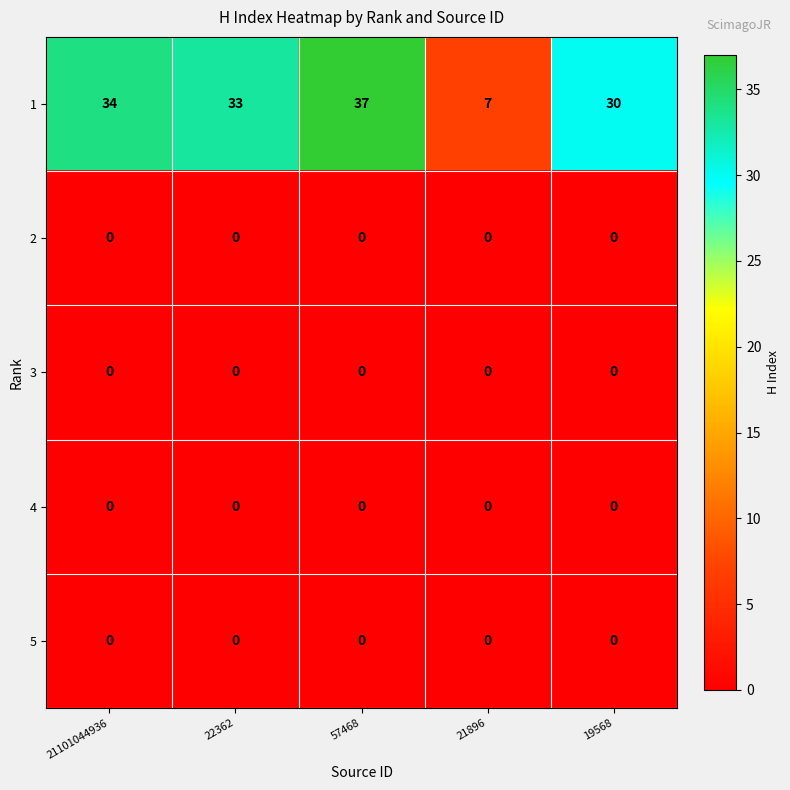

What is the spread (max minus min) of values at 21896?

7